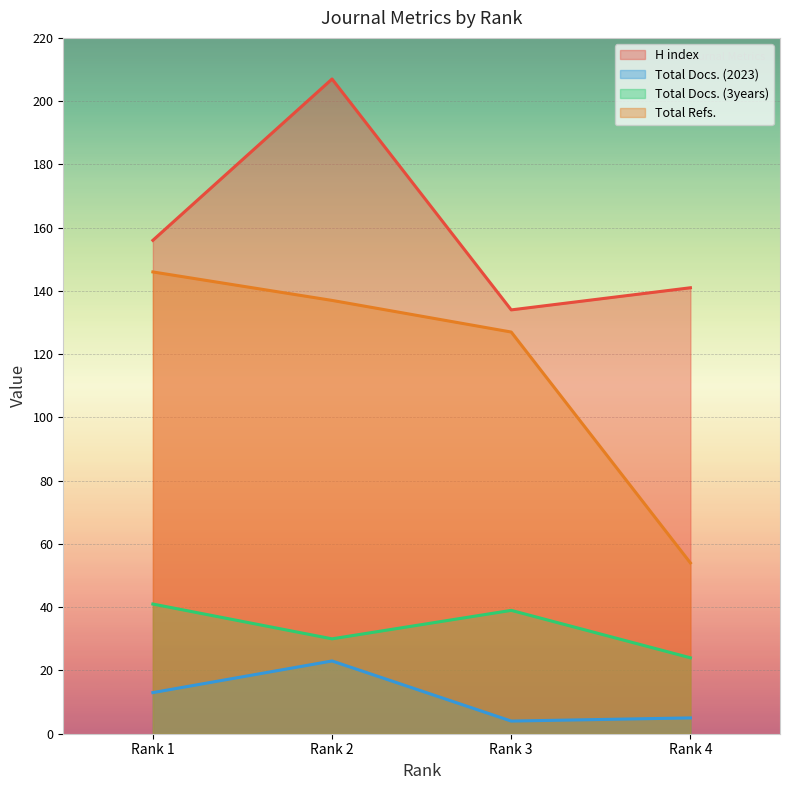

In Total Docs. (3years), how many points are higher than both neighbors (excluding endpoints)?

1